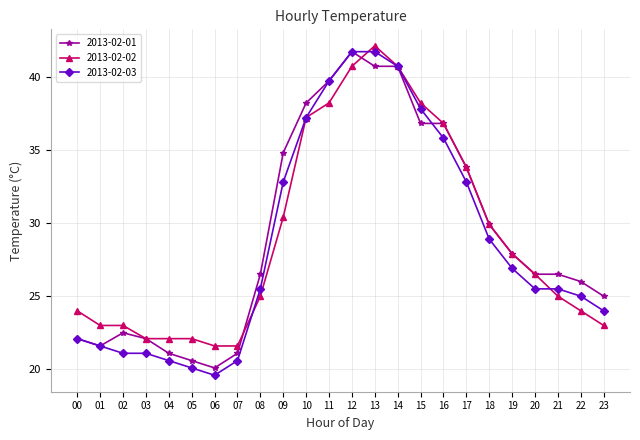

What is the spread (max minus min) of values at 04?

1.5